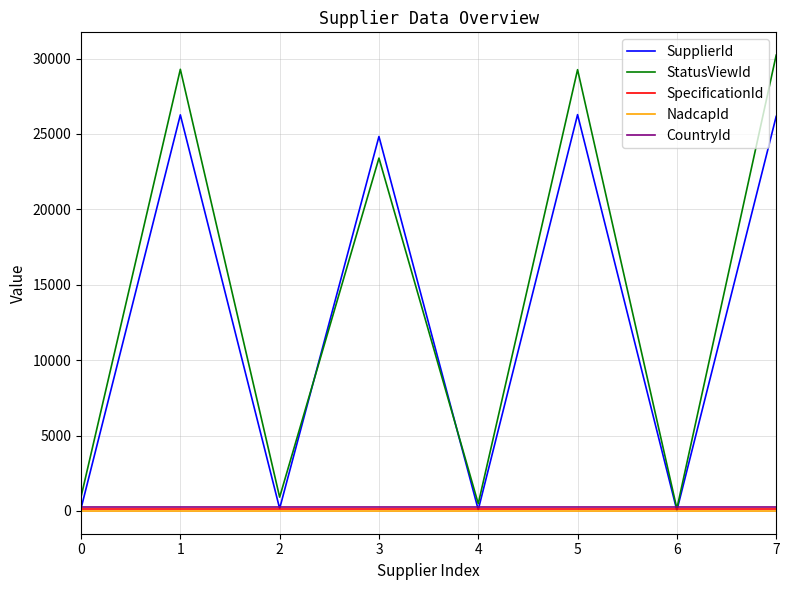

What is the difference between the highest and lowest values at 3?

24828